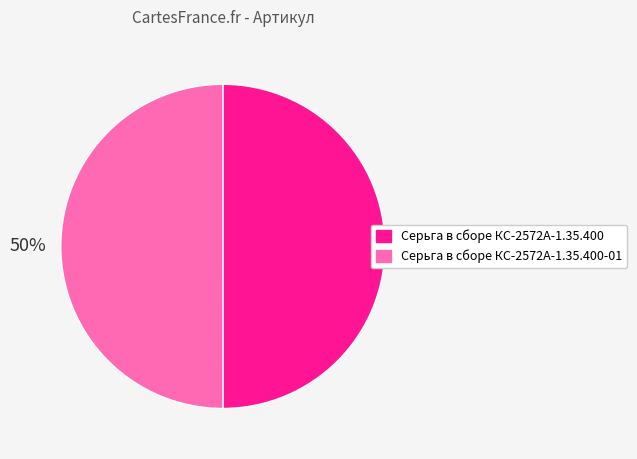

How many slices are in this pie chart?

2